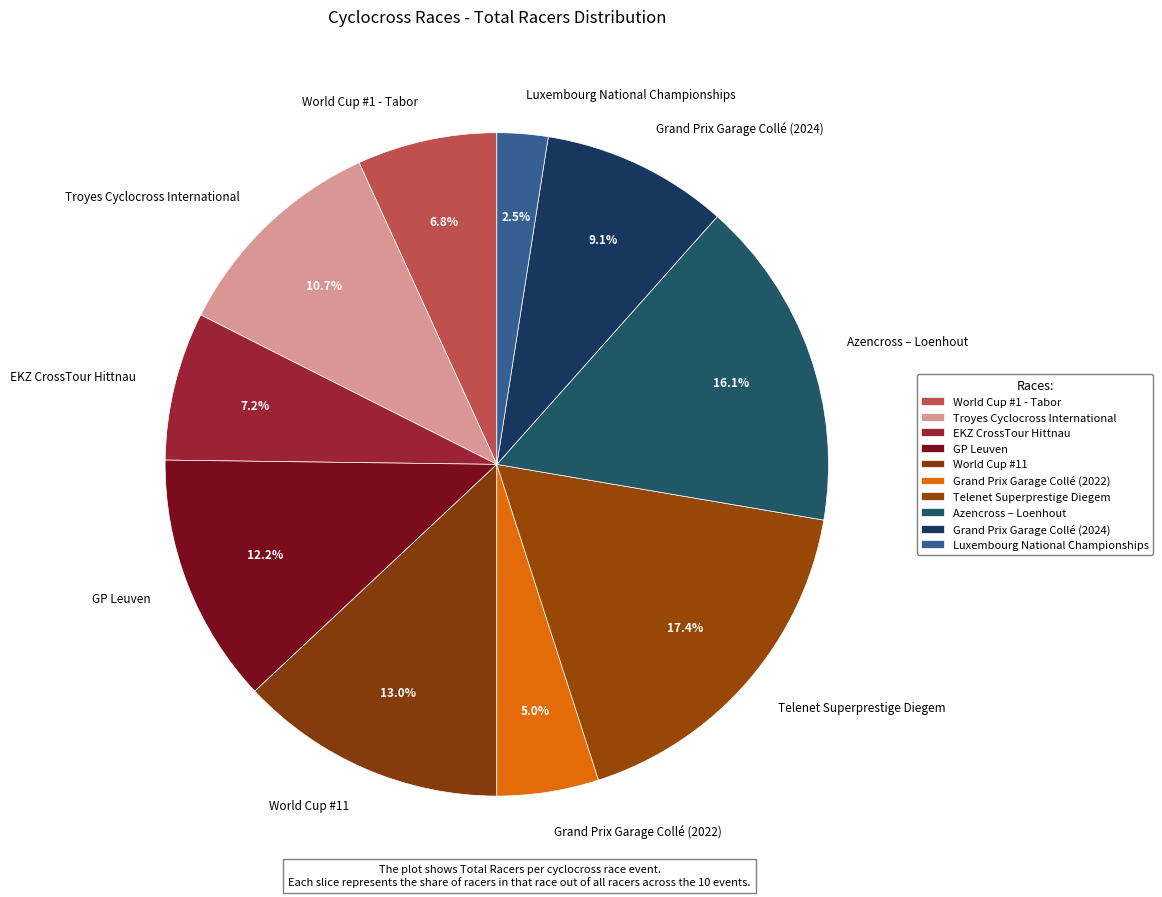

To the nearest percent, what percentage of the pie is GP Leuven?

12%